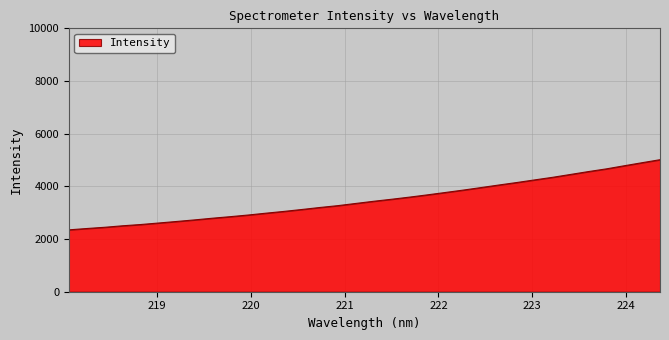

What is the greatest value displayed?

5012.5